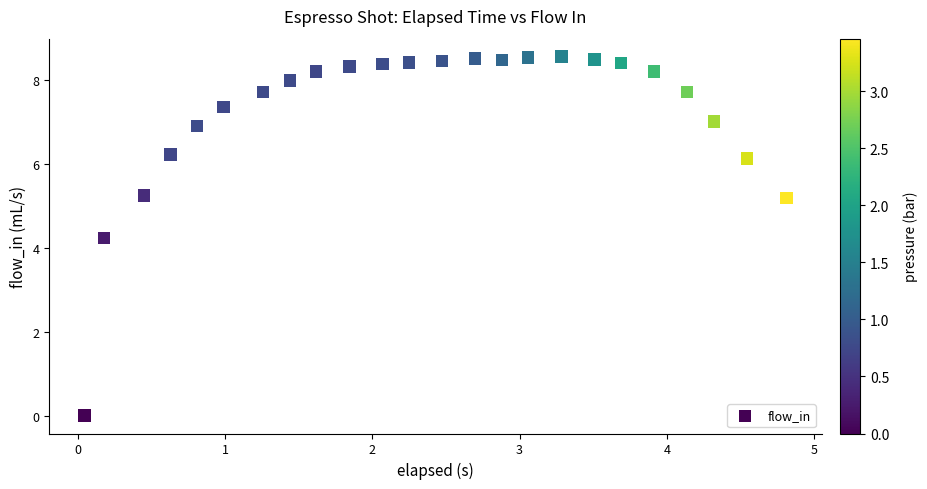

What Y value in the scatter plot is closest to 4?

4.2